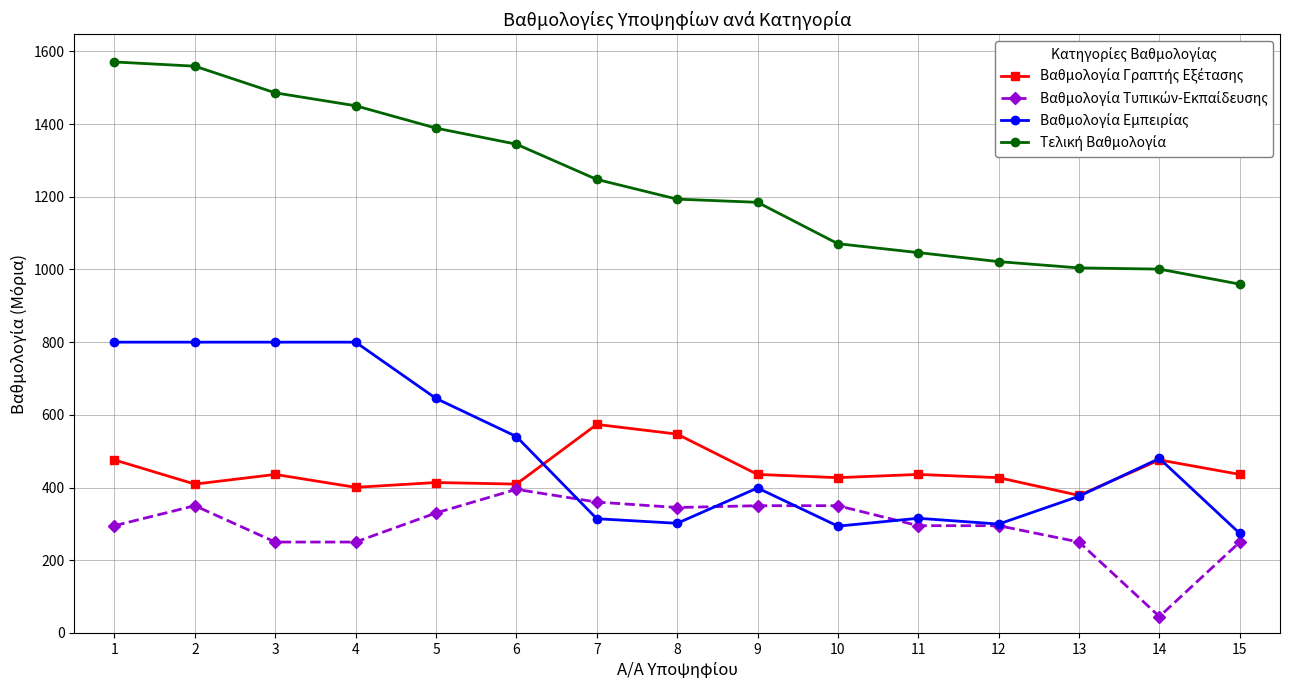

What is the minimum value shown in the chart?

45.0